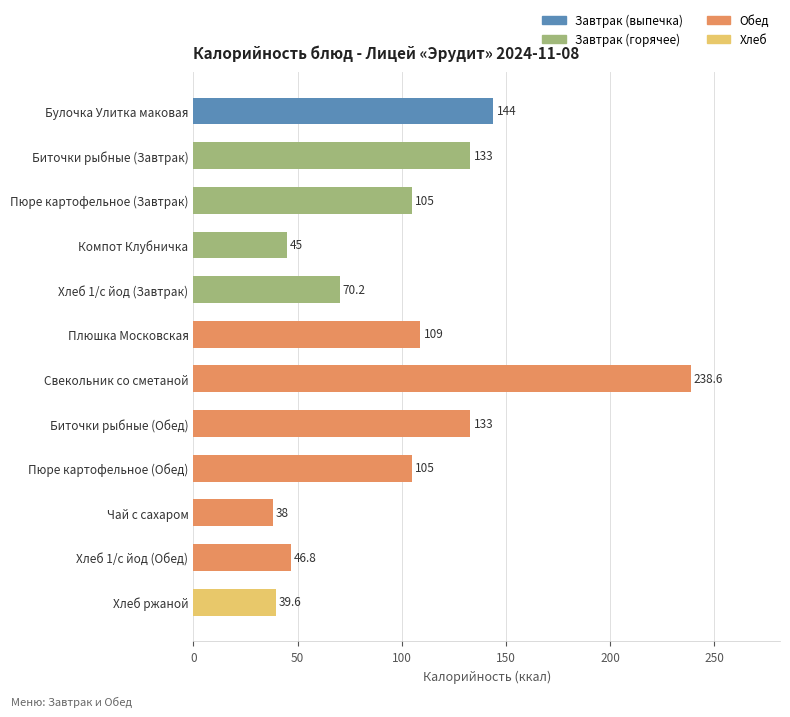

Reading bottom to top, transcribe all the data shown in this chart.

Хлеб ржаной=39.6	Хлеб 1/с йод (Обед)=46.8	Чай с сахаром=38.0	Пюре картофельное (Обед)=105.0	Биточки рыбные (Обед)=133.0	Свекольник со сметаной=238.6	Плюшка Московская=109.0	Хлеб 1/с йод (Завтрак)=70.2	Компот Клубничка=45.0	Пюре картофельное (Завтрак)=105.0	Биточки рыбные (Завтрак)=133.0	Булочка Улитка маковая=144.0